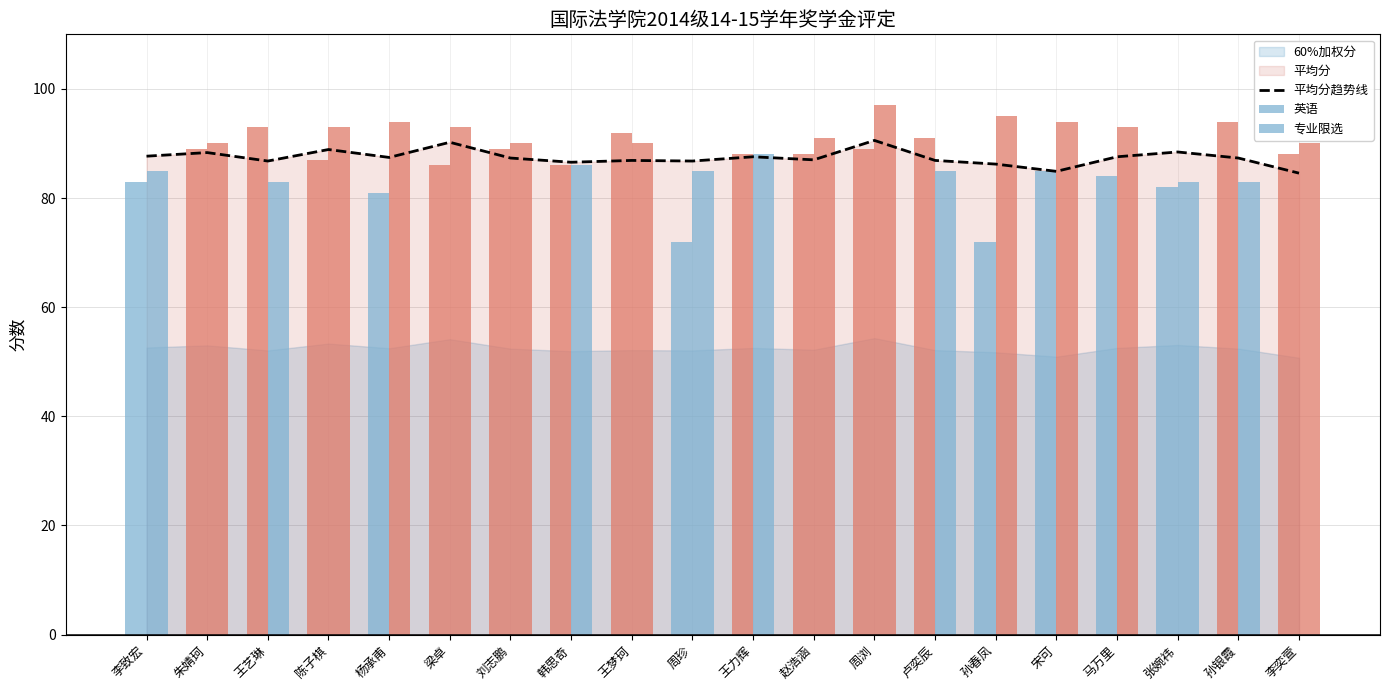

What is the sum of all values?

1747.9